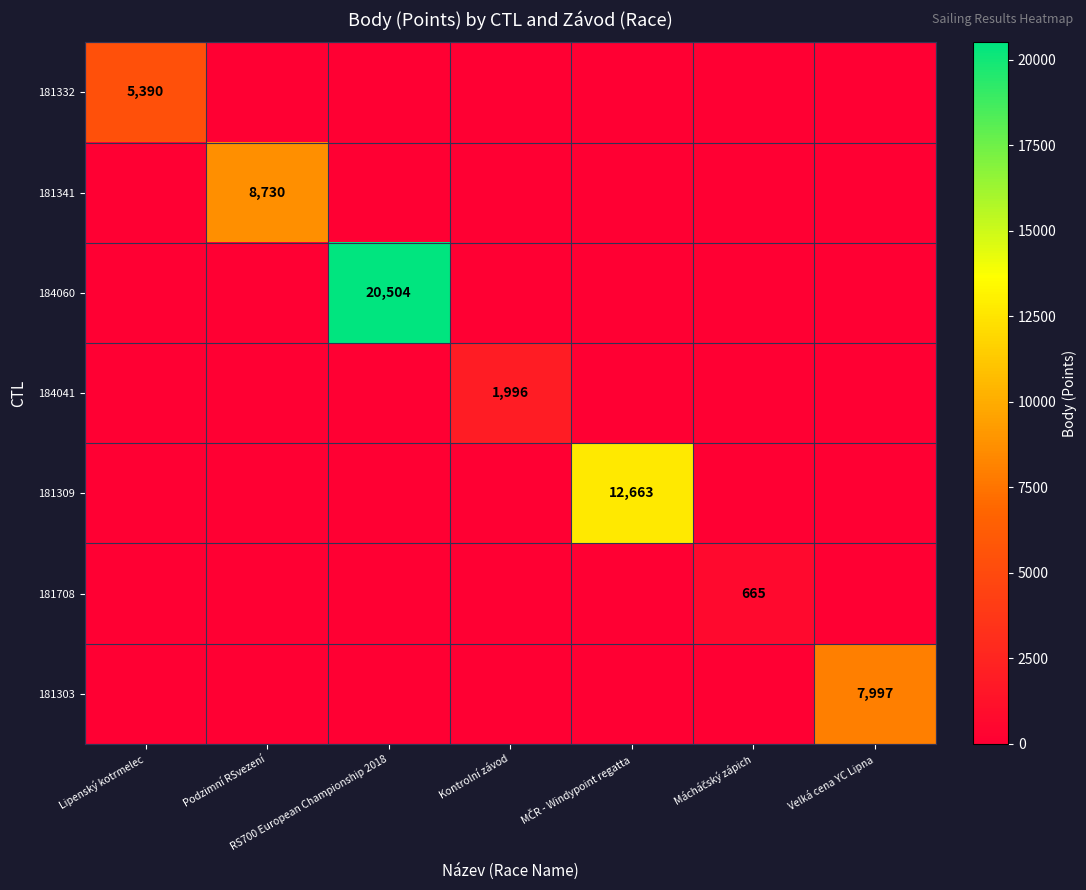

List the series in order of their peak value, lowest first.

181708, 184041, 181332, 181303, 181341, 181309, 184060